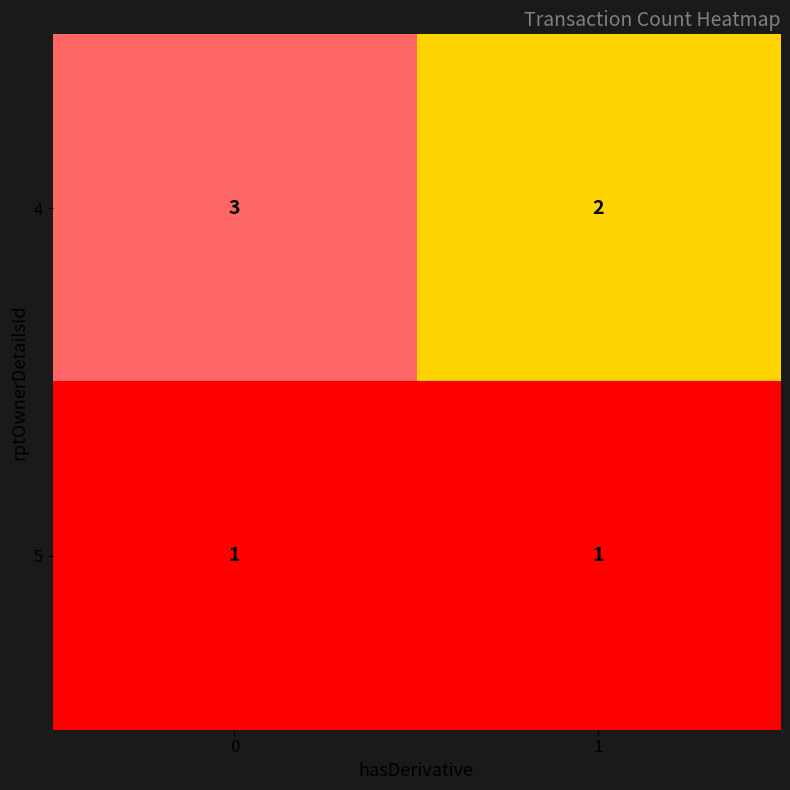

Reading left to right, list all the values displayed in this chart.

4: 0=3	1=2
5: 0=1	1=1